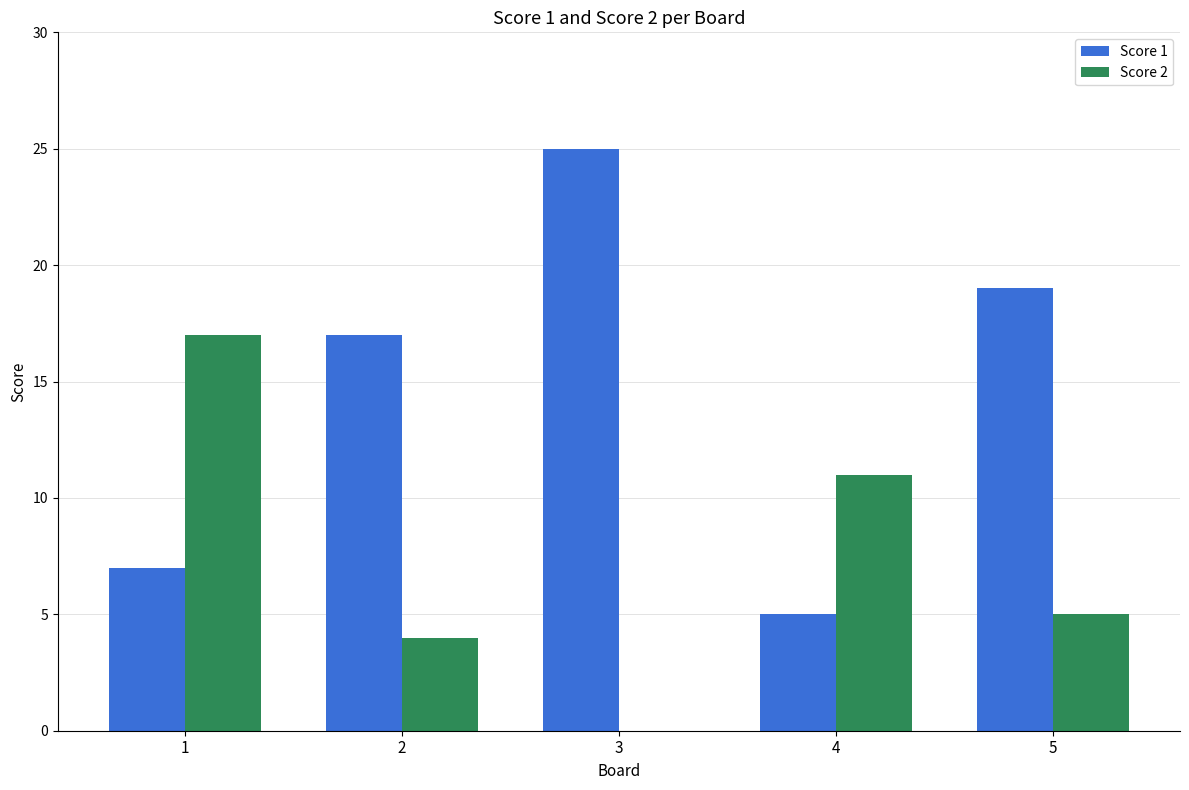

How many groups of bars are there?

5